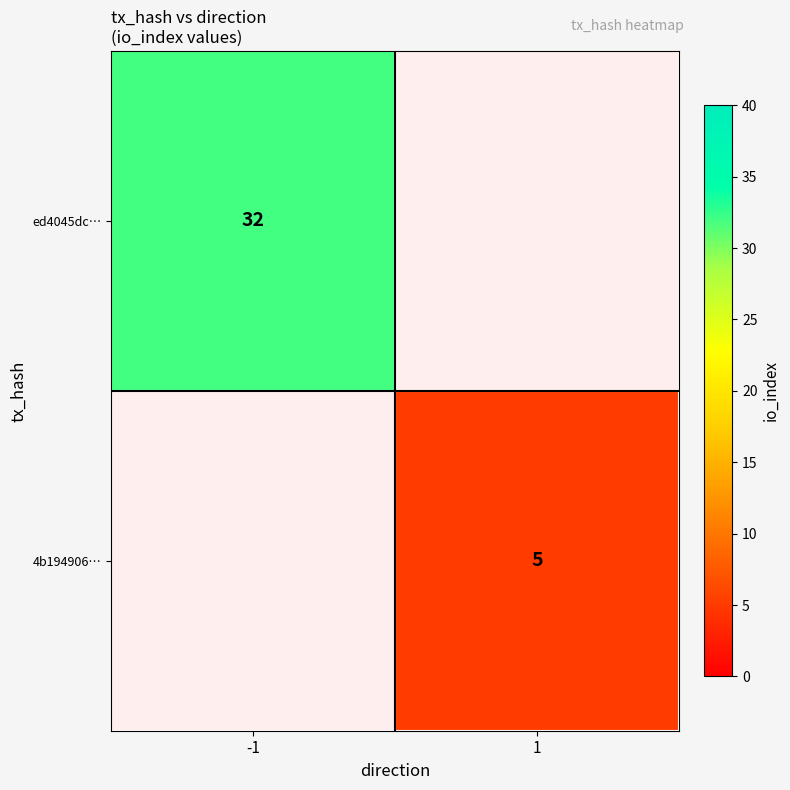

The value of ed4045dc… at -1 is 52. True or false?

False